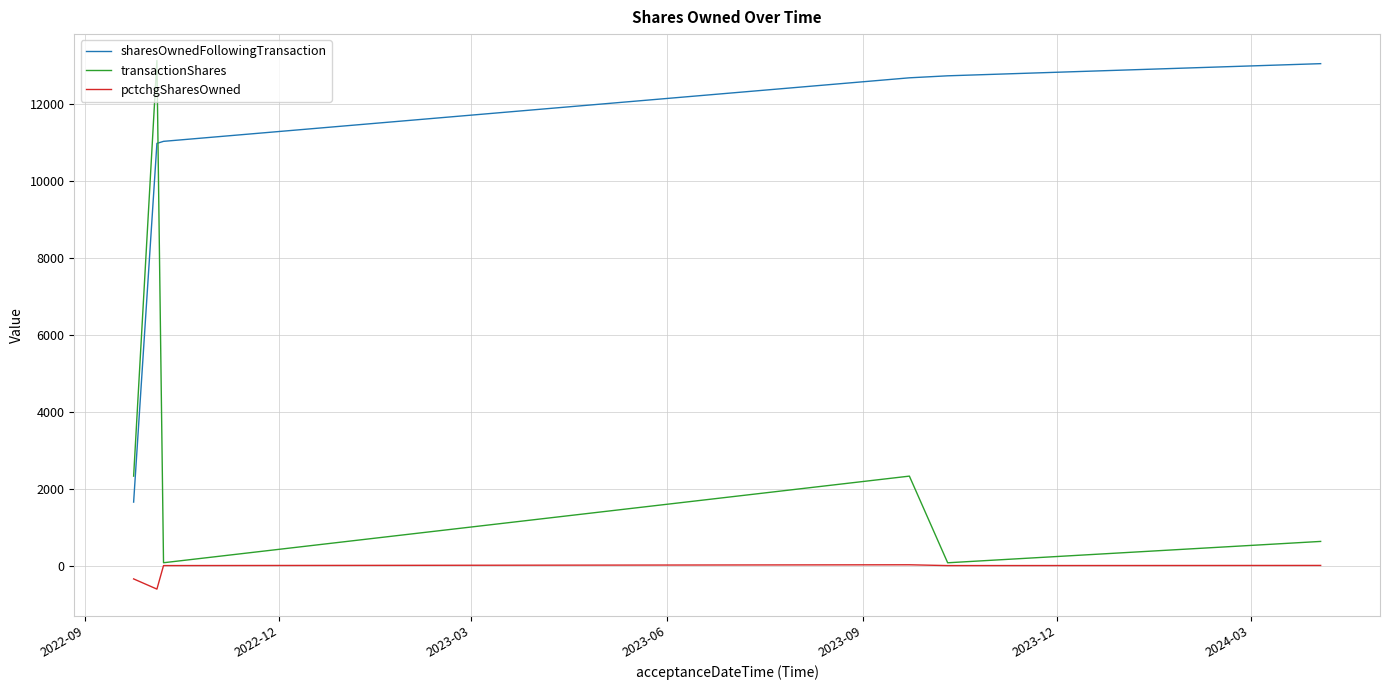

Rank the series by their average value, from lowest to highest.

pctchgSharesOwned, transactionShares, sharesOwnedFollowingTransaction